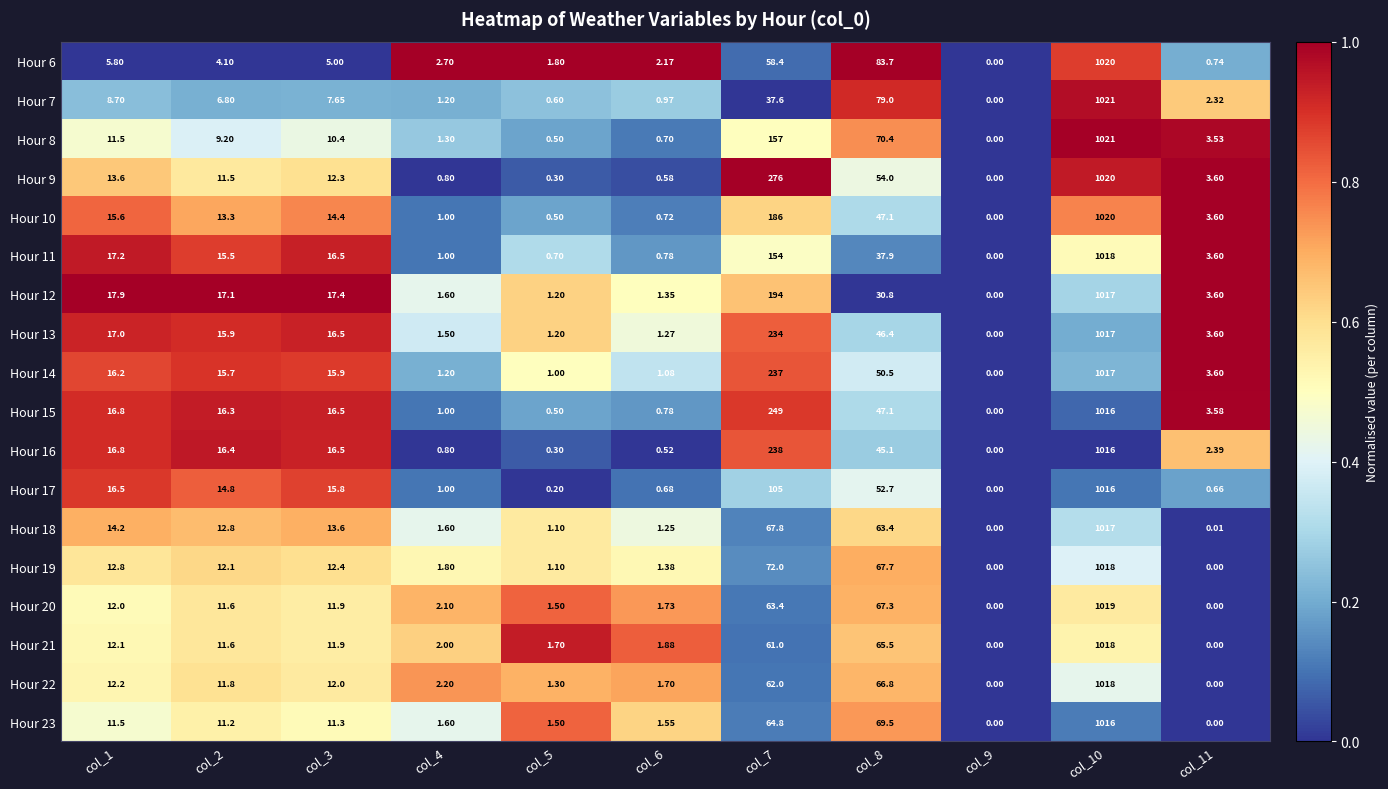

How many data points does each series have?

11